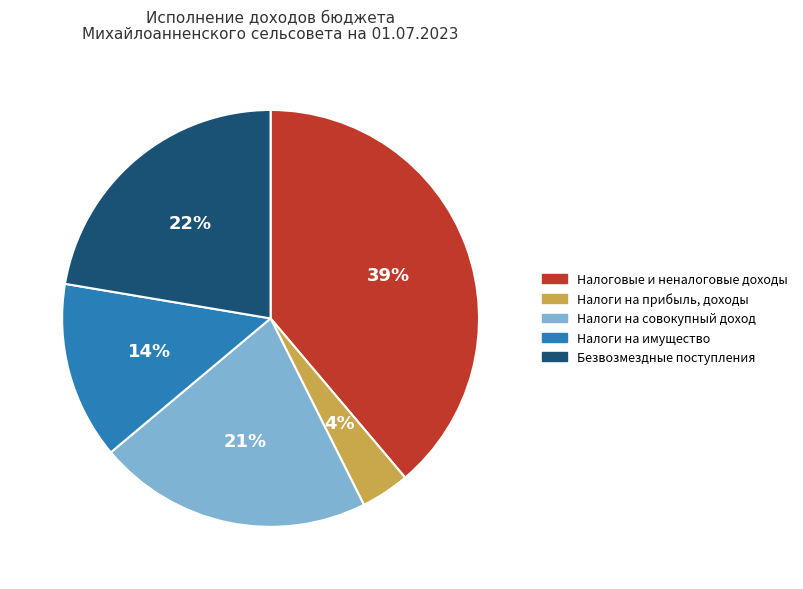

To the nearest percent, what is the difference between the largest and smallest slice percentages?

35%